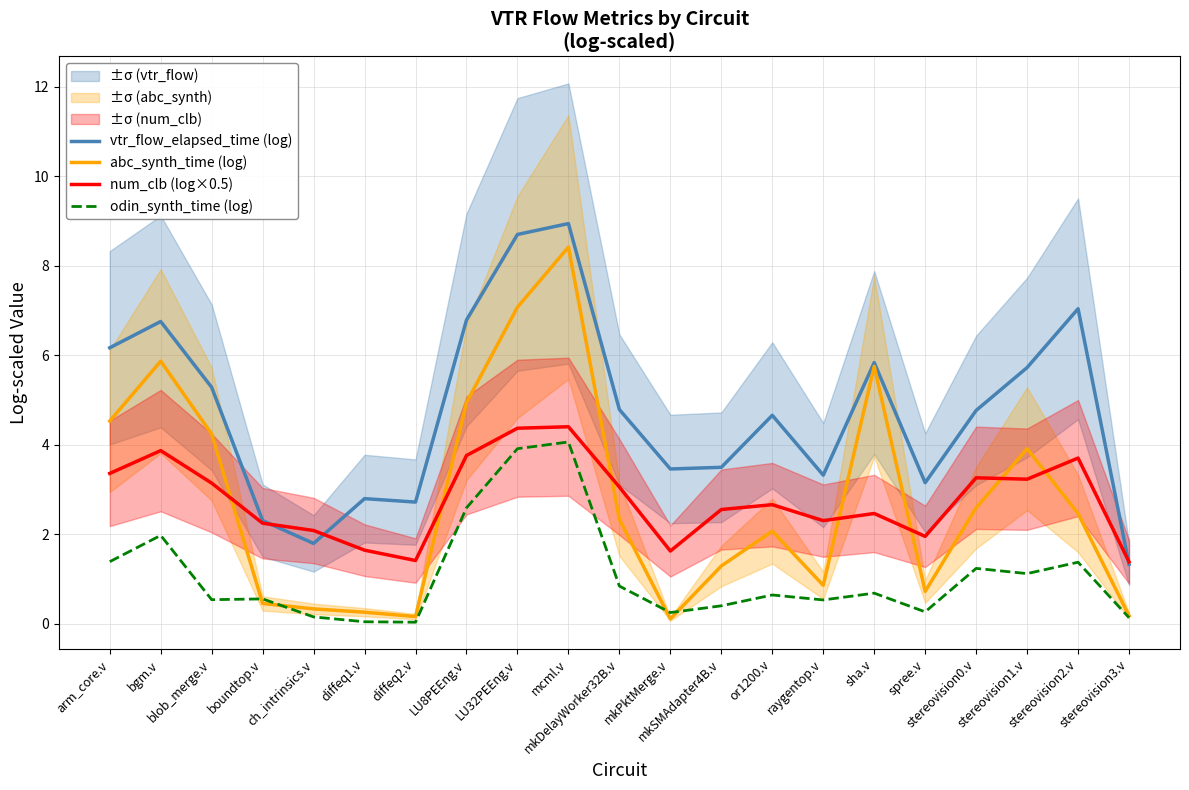

What is the label of the 21st point from the right?

arm_core.v